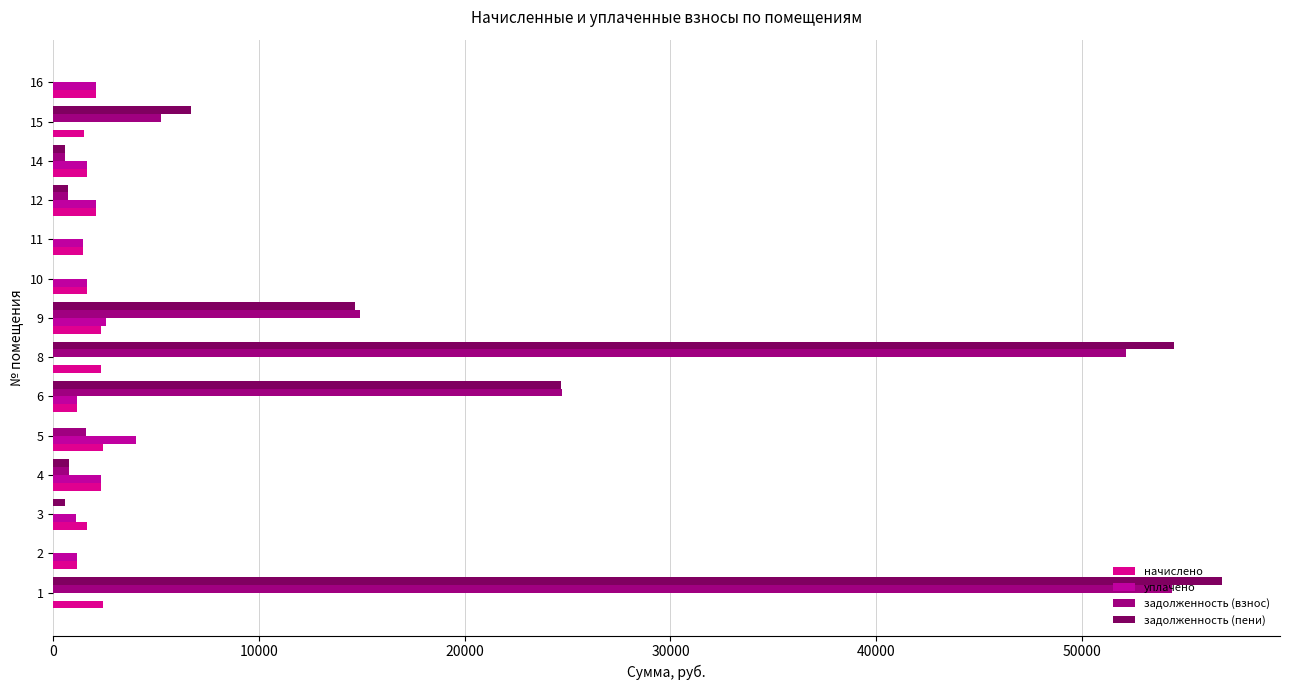

What is the difference between the maximum and minimum values in the начислено series?

1286.8